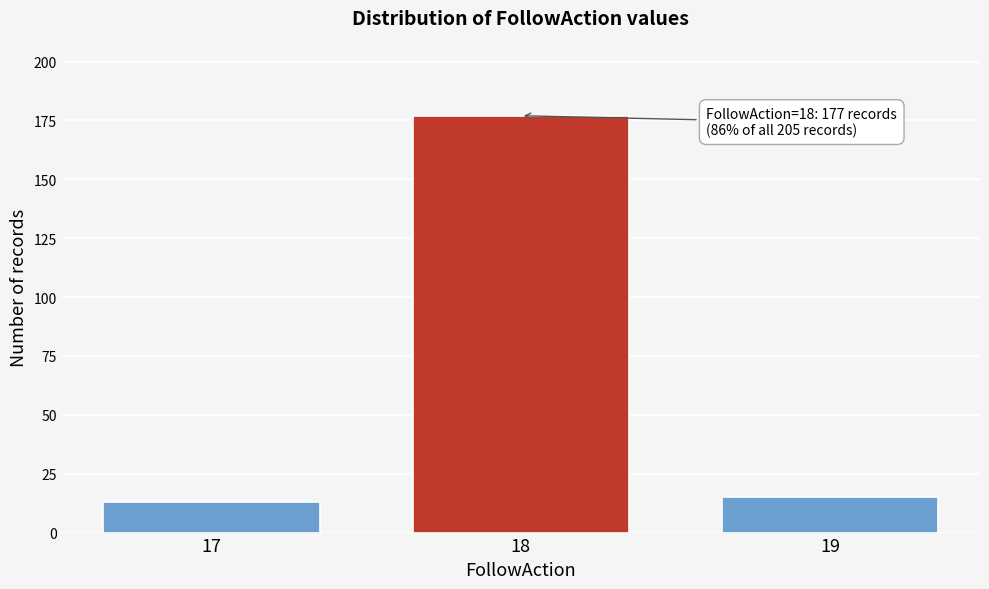

Over which range of the x-axis is the bar tallest?

17.5 to 18.5